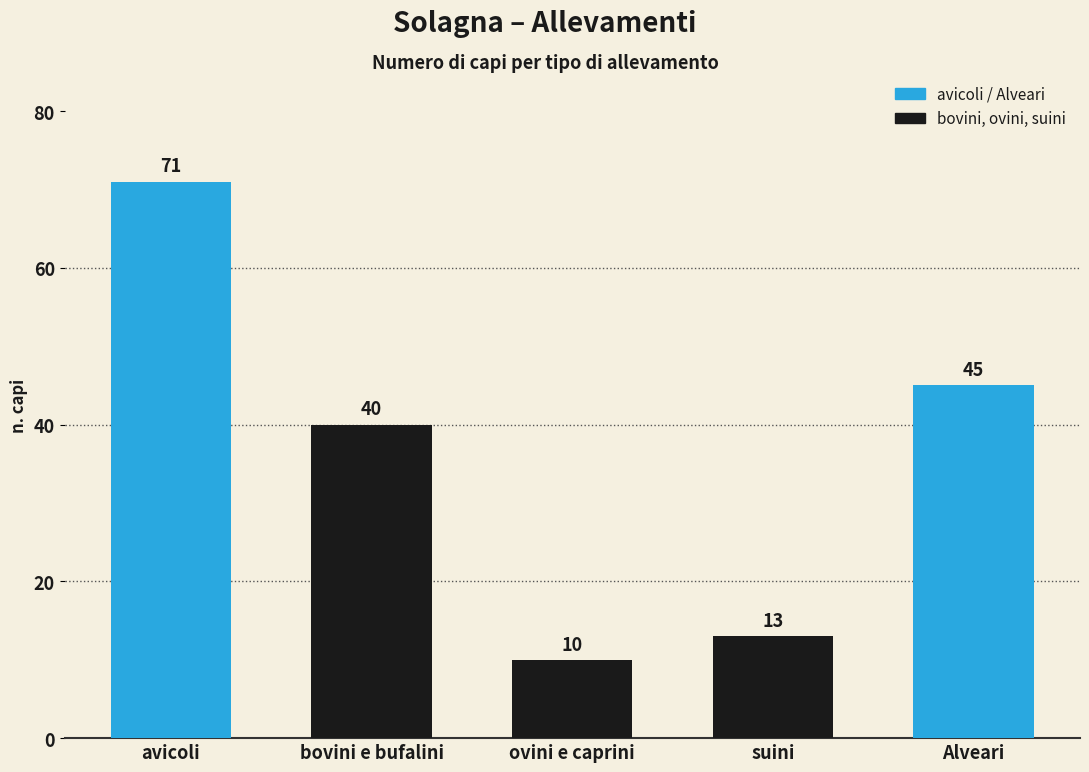

Which has a higher value, Alveari or suini?

Alveari